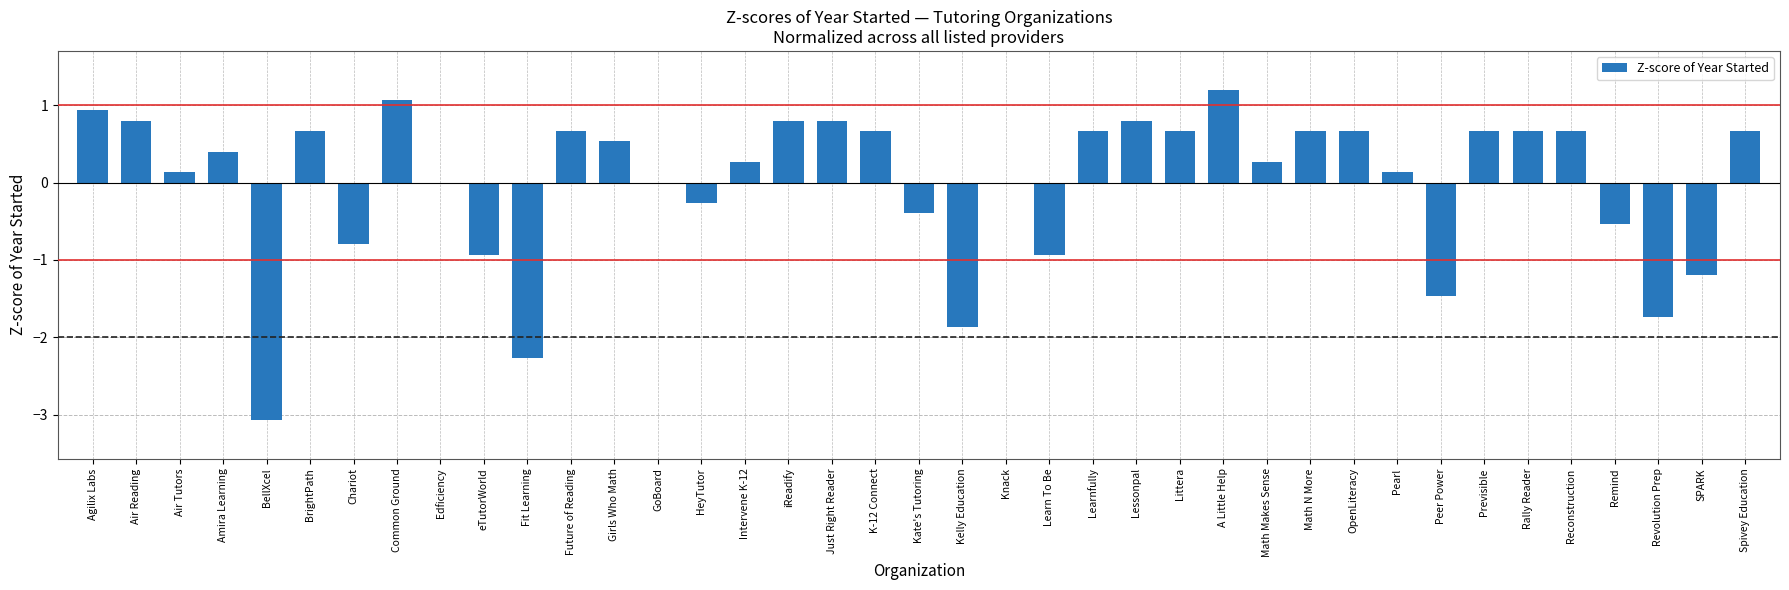

Which category has the highest value across all series?

A Little Help